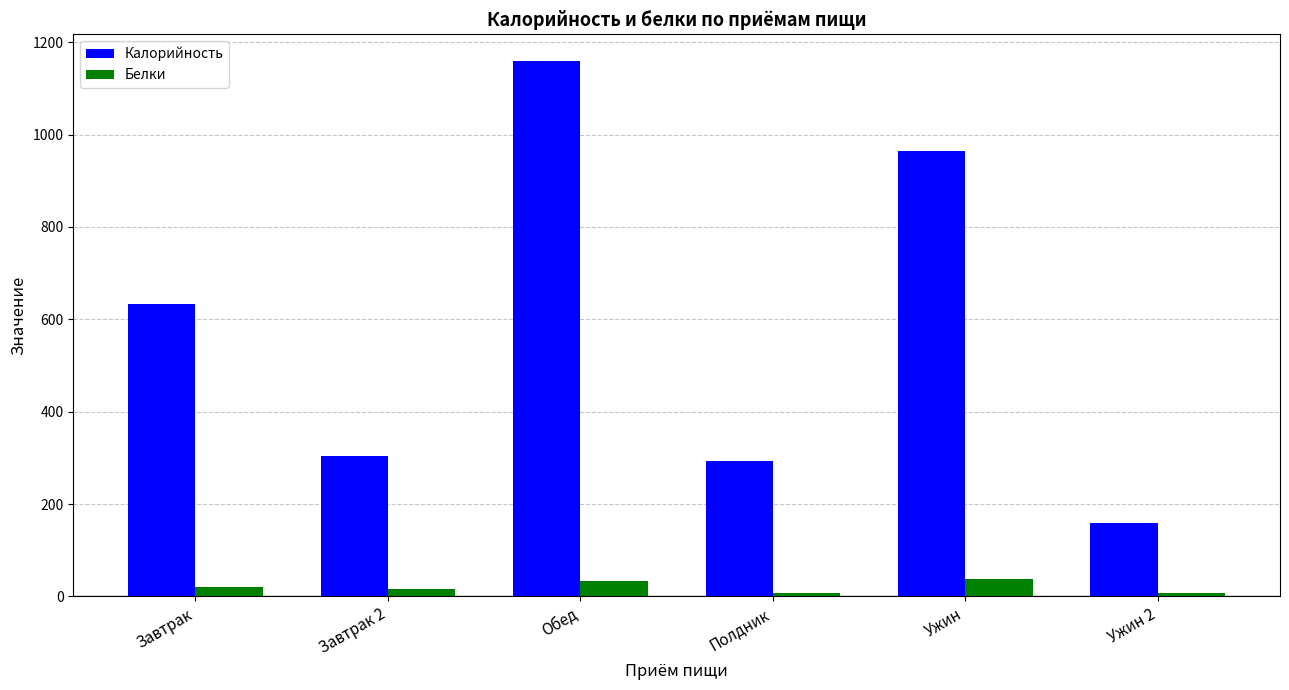

Where is Калорийность nearest to the value 659?

Завтрак